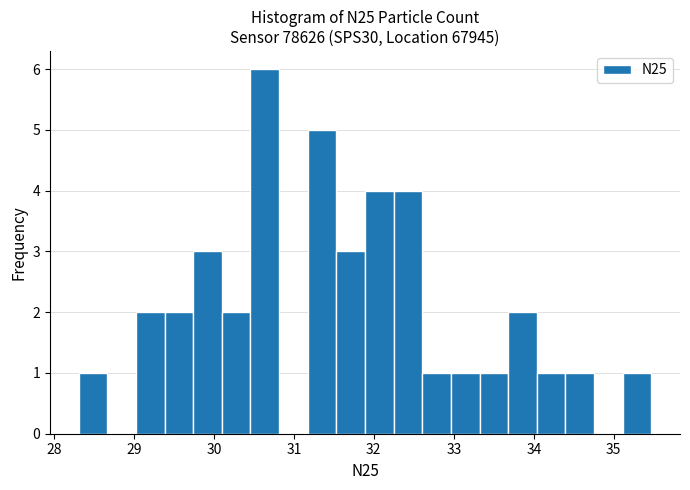

Around what value on the x-axis is the tallest bar? Give the approximate position of its centre, as read against the axis.

30.6